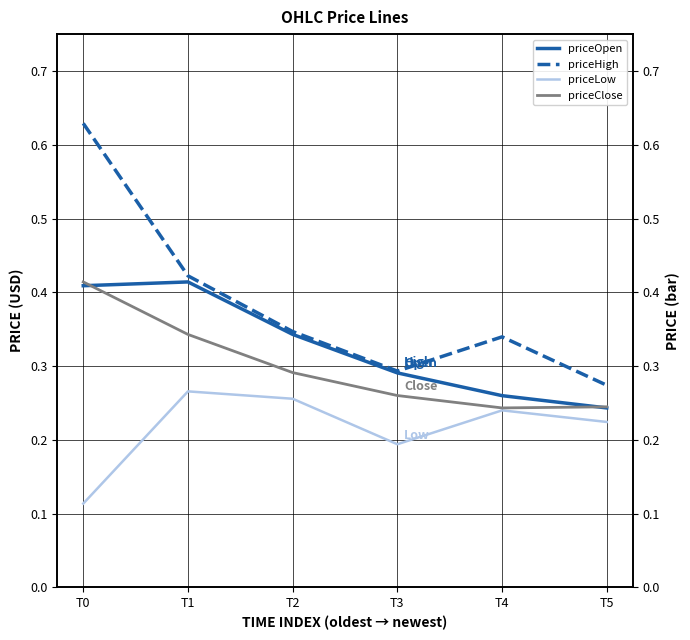

Which series has the largest range (max minus min)?

priceHigh